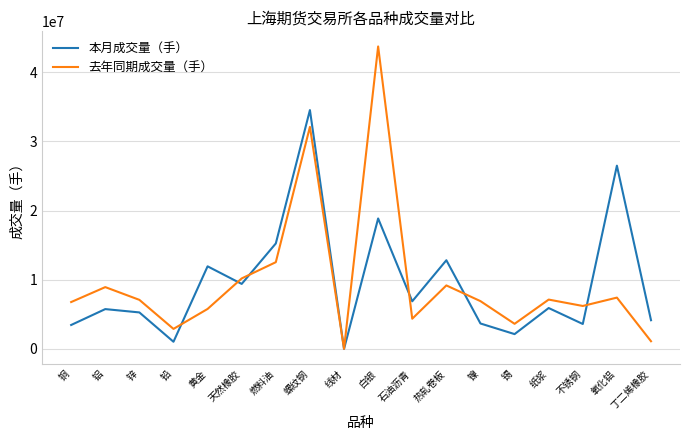

How many categories are shown in the chart?

18